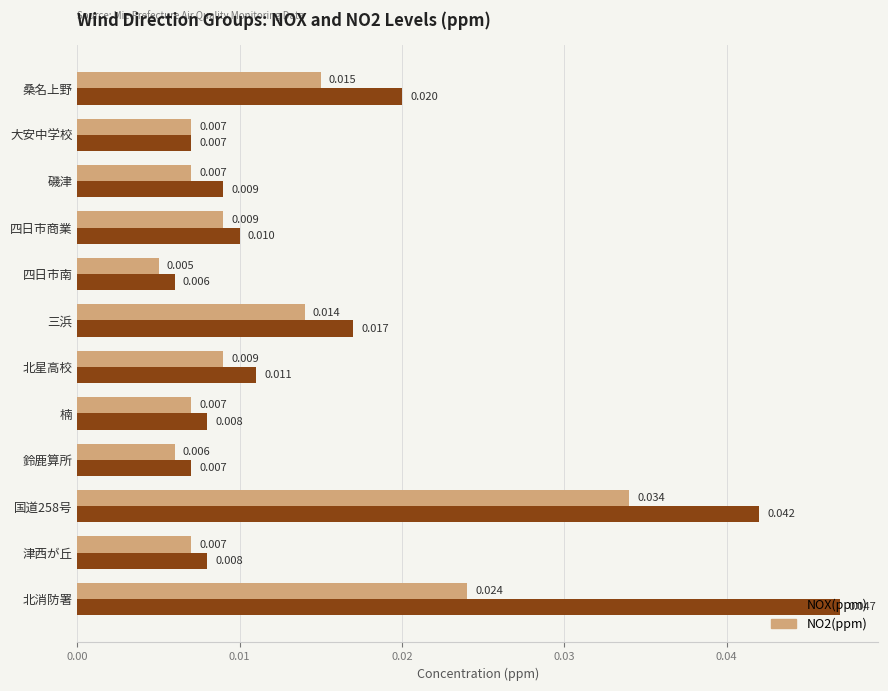

Which category has the highest value in the NO2(ppm) series?

国道258号